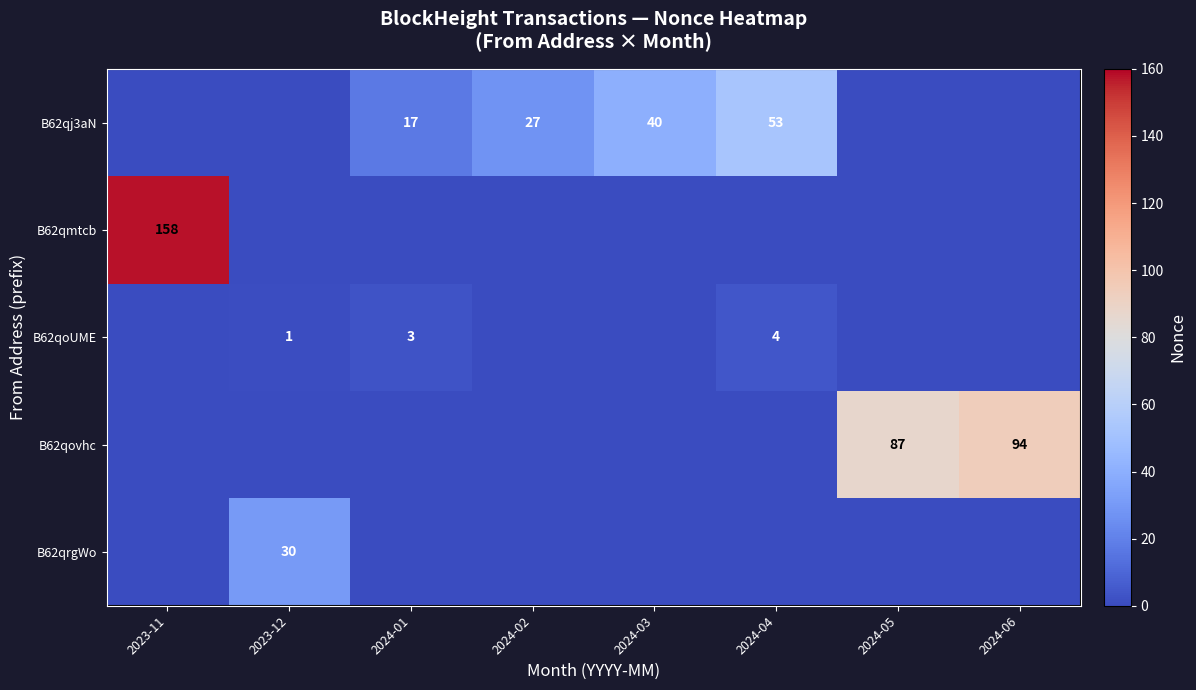

List the labels in order of row_4 value, largest first.

2023-12, 2023-11, 2024-01, 2024-02, 2024-03, 2024-04, 2024-05, 2024-06